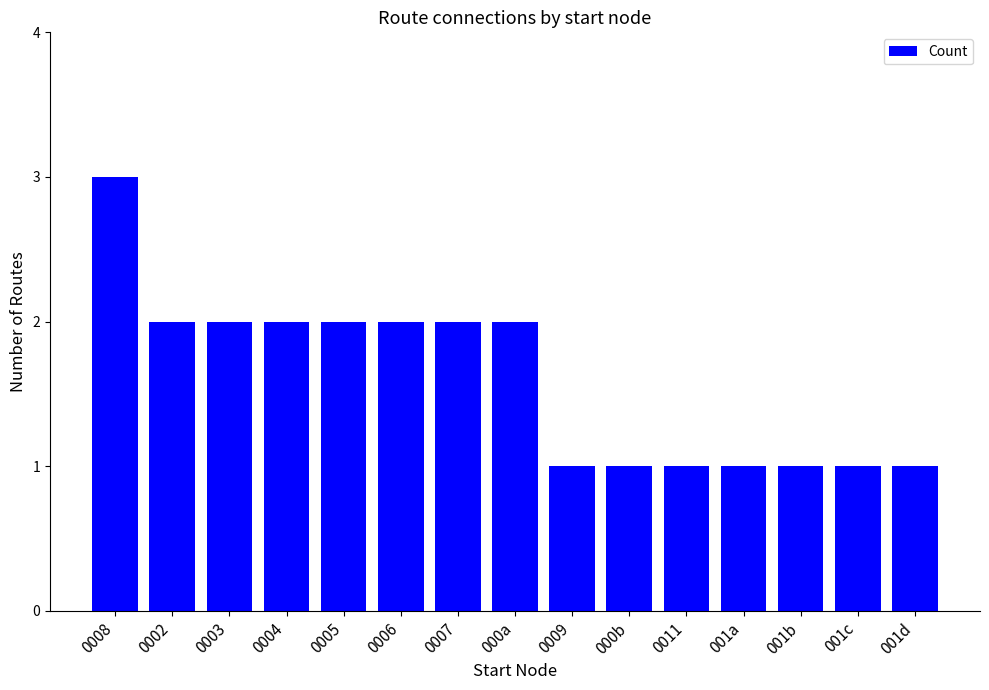

Reading left to right, transcribe all the data shown in this chart.

3	2	2	2	2	2	2	2	1	1	1	1	1	1	1